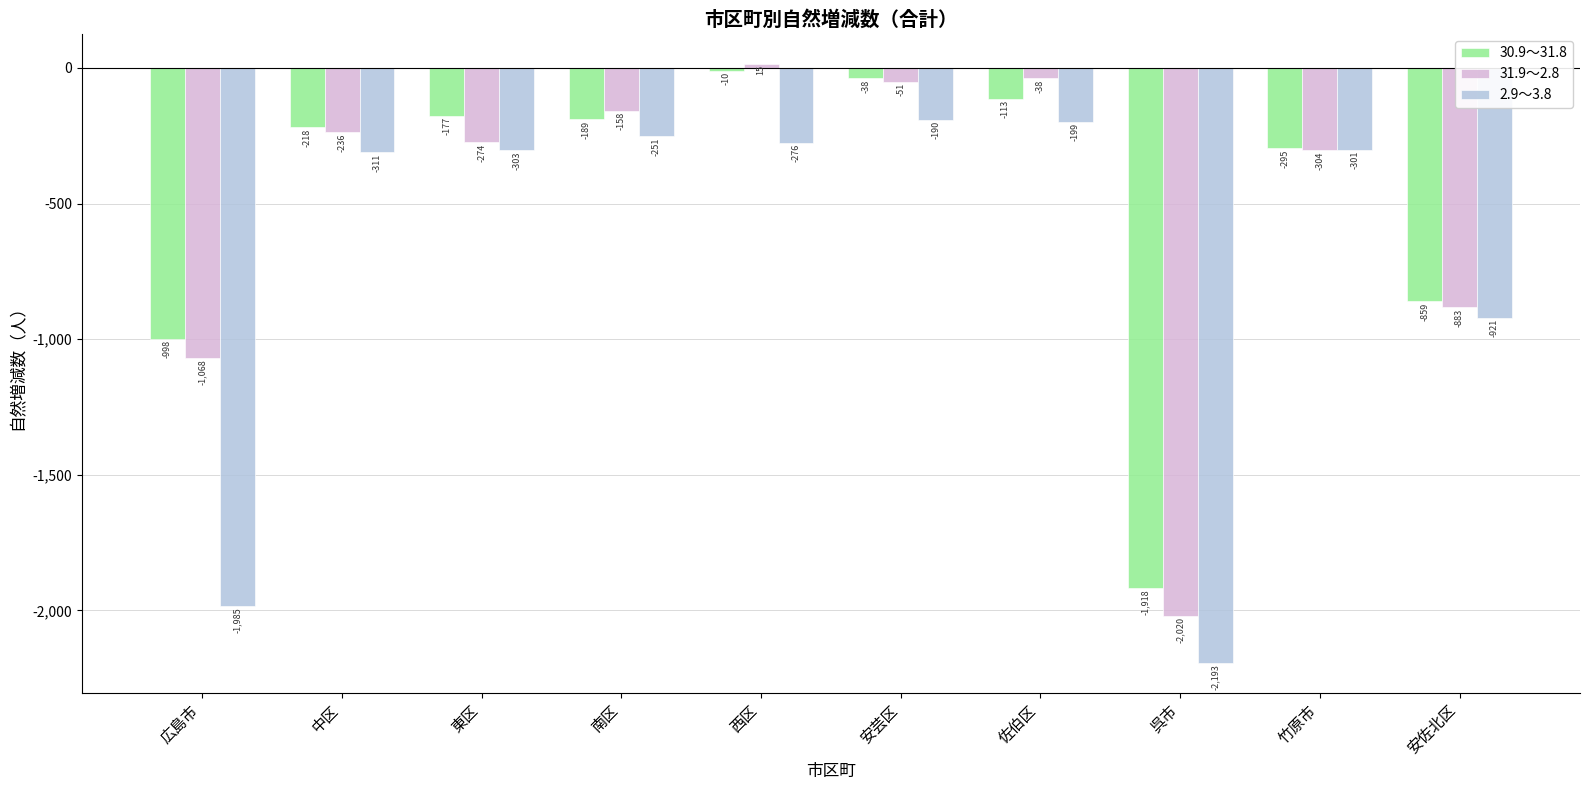

Reading left to right, transcribe all the data shown in this chart.

30.9～31.8: 広島市=-998	中区=-218	東区=-177	南区=-189	西区=-10	安芸区=-38	佐伯区=-113	呉市=-1918	竹原市=-295	安佐北区=-859
31.9～2.8: 広島市=-1068	中区=-236	東区=-274	南区=-158	西区=15	安芸区=-51	佐伯区=-38	呉市=-2020	竹原市=-304	安佐北区=-883
2.9～3.8: 広島市=-1985	中区=-311	東区=-303	南区=-251	西区=-276	安芸区=-190	佐伯区=-199	呉市=-2193	竹原市=-301	安佐北区=-921